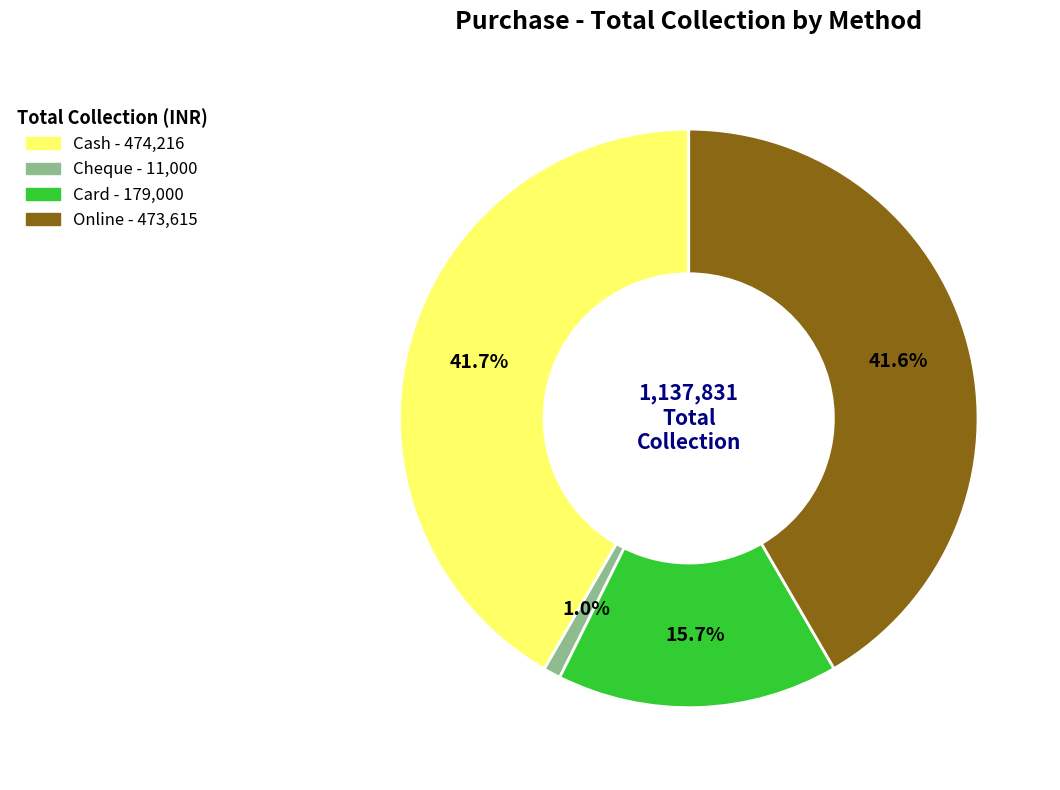

True or false: Cash accounts for 34% of the total.

False